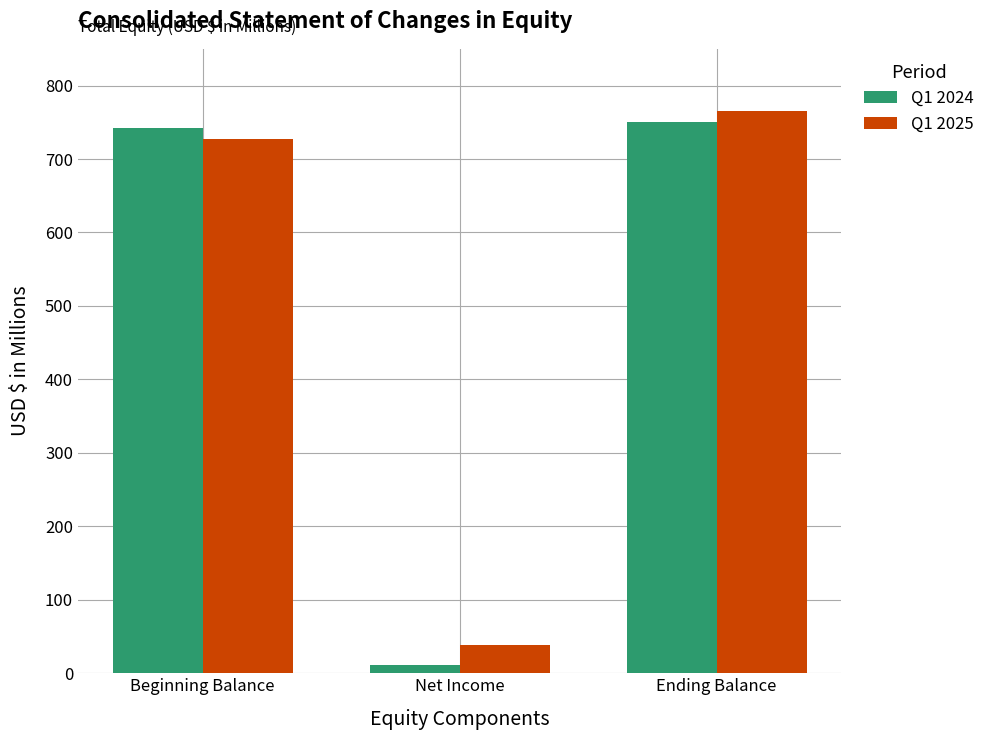

How many data points in Q1 2024 are less than 742?

1